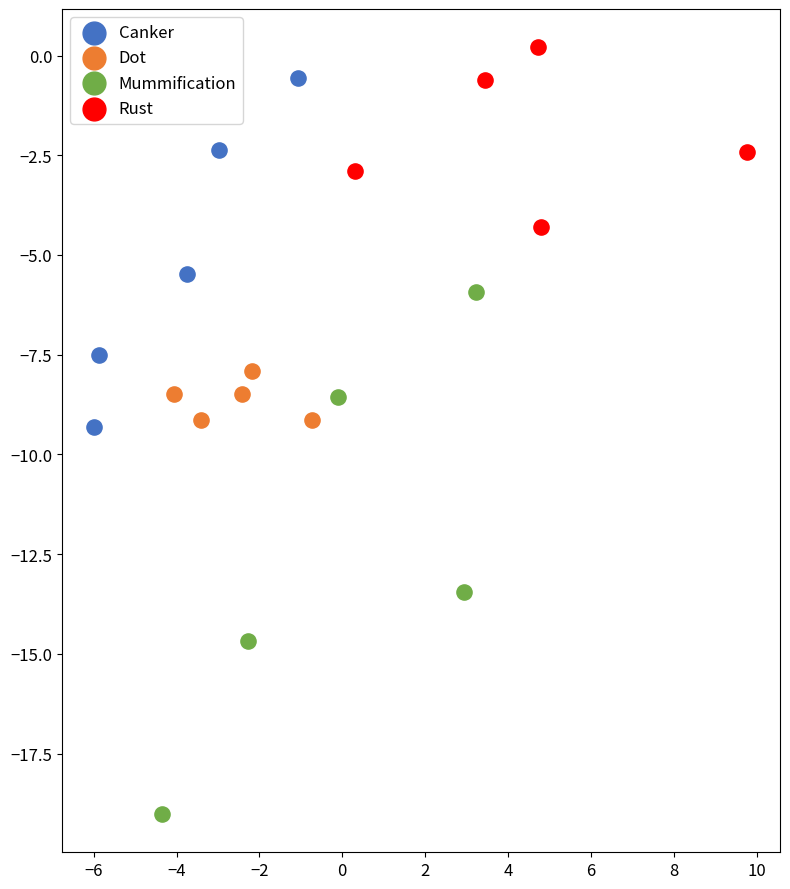

What are all the series names shown in the legend?

Canker, Dot, Mummification, Rust